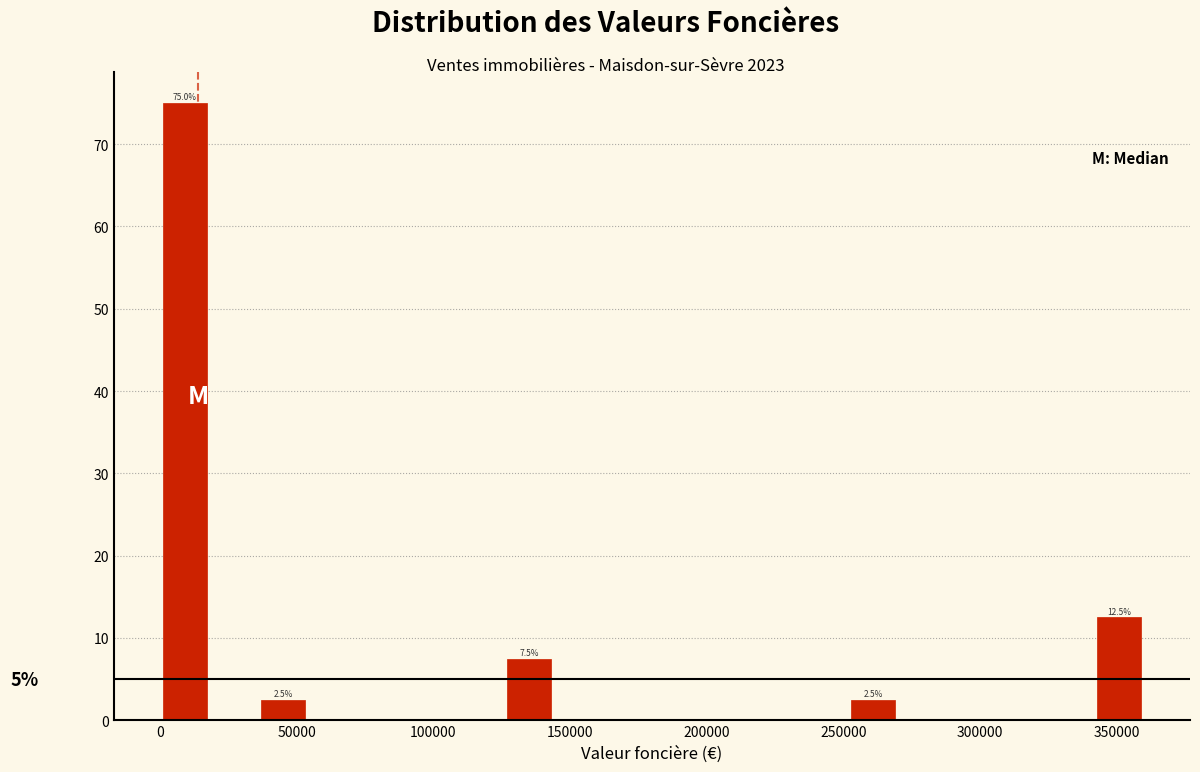

Read against the x-axis, roughly where is the centre of the tallest bar?

10000